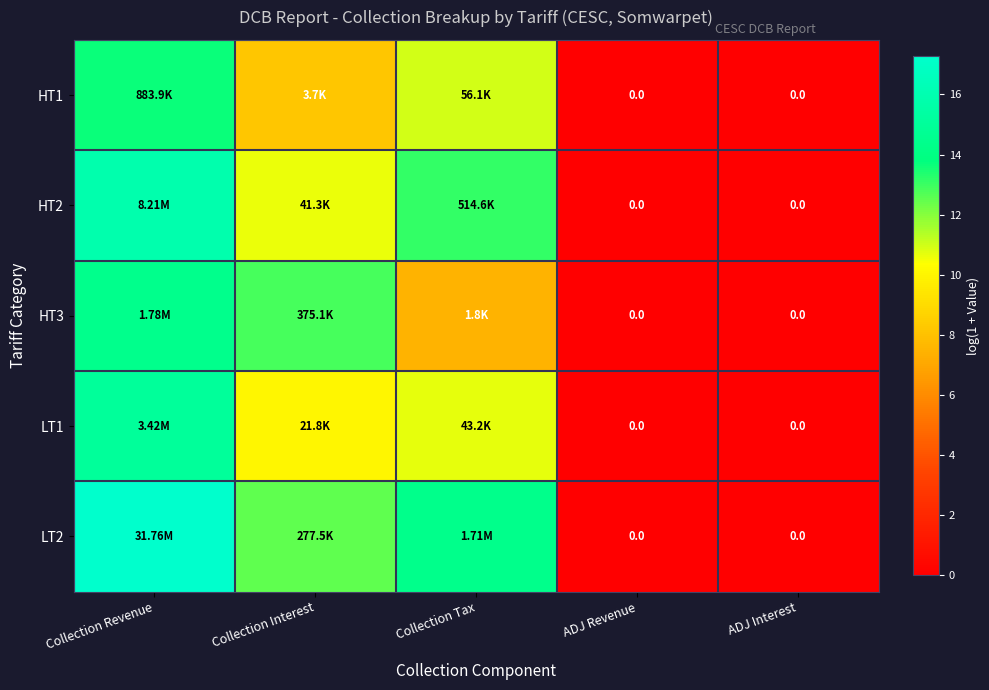

Which series has the largest range (max minus min)?

LT2